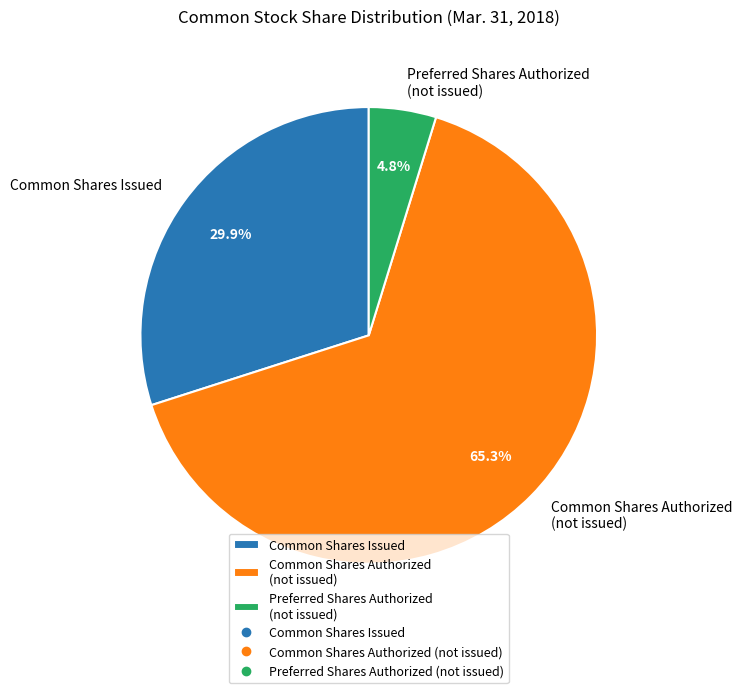

Count the number of slices in the pie.

3